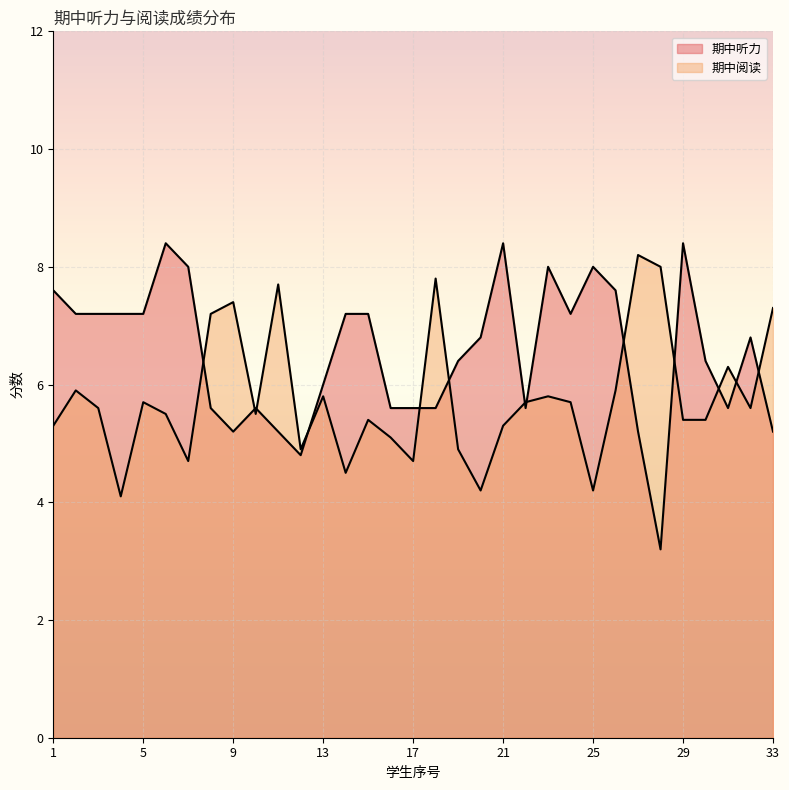

What is the difference between the maximum and minimum values in the 期中阅读 series?

4.1